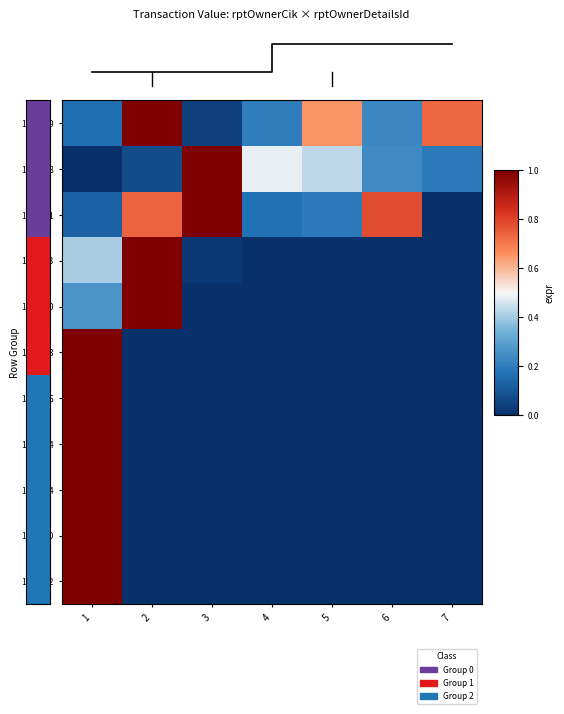

Reading left to right, transcribe all the data shown in this chart.

1878549: 1=0.2	2=1.0	3=0.0	4=0.2	5=0.7	6=0.2	7=0.7
1549748: 1=0.0	2=0.1	3=1.0	4=0.5	5=0.4	6=0.2	7=0.2
1772591: 1=0.1	2=0.7	3=1.0	4=0.2	5=0.2	6=0.8	7=0.0
1909393: 1=0.4	2=1.0	3=0.0	4=0.0	5=0.0	6=0.0	7=0.0
1194840: 1=0.3	2=1.0	3=0.0	4=0.0	5=0.0	6=0.0	7=0.0
1379143: 1=1.0	2=0.0	3=0.0	4=0.0	5=0.0	6=0.0	7=0.0
1194836: 1=1.0	2=0.0	3=0.0	4=0.0	5=0.0	6=0.0	7=0.0
1356334: 1=1.0	2=0.0	3=0.0	4=0.0	5=0.0	6=0.0	7=0.0
1738064: 1=1.0	2=0.0	3=0.0	4=0.0	5=0.0	6=0.0	7=0.0
1379030: 1=1.0	2=0.0	3=0.0	4=0.0	5=0.0	6=0.0	7=0.0
1379032: 1=1.0	2=0.0	3=0.0	4=0.0	5=0.0	6=0.0	7=0.0